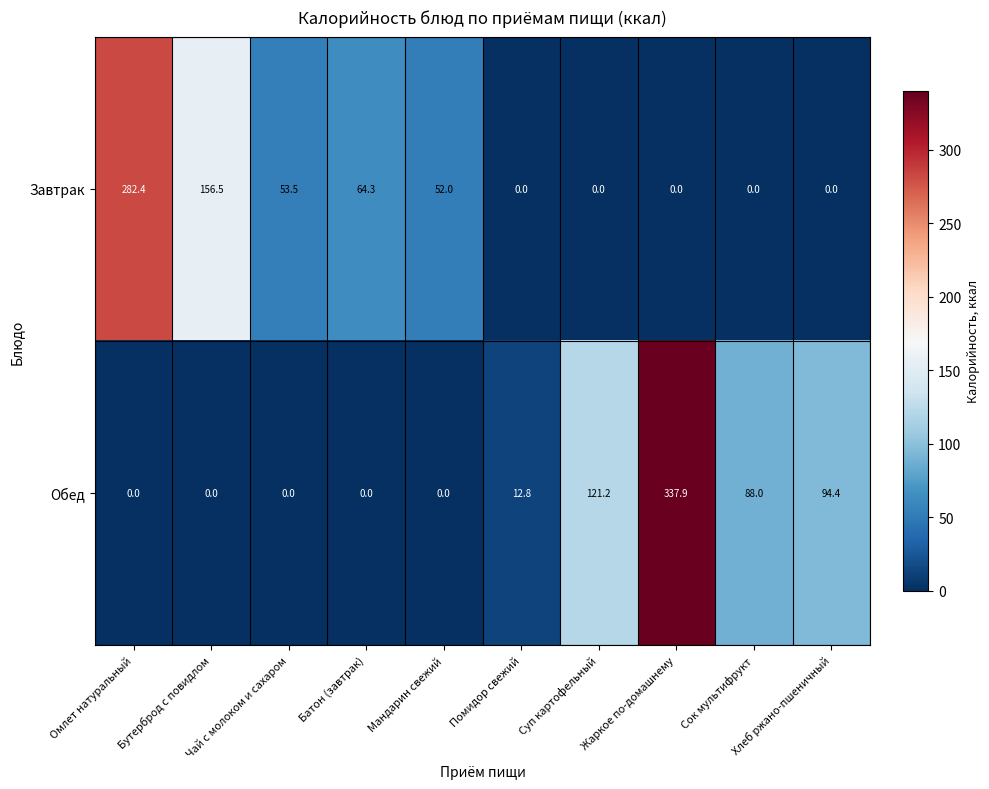

At which category is the sum across all series the highest?

Жаркое по-домашнему